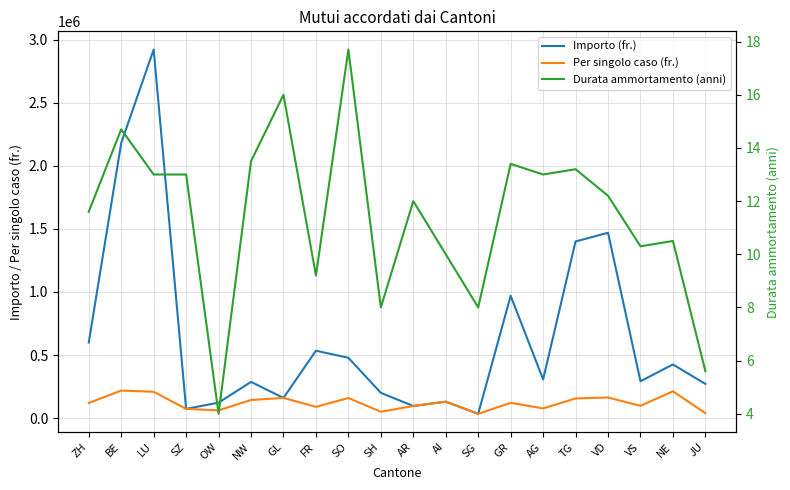

What is the sum of the Importo (fr.) values at SZ and SO?

551000.0